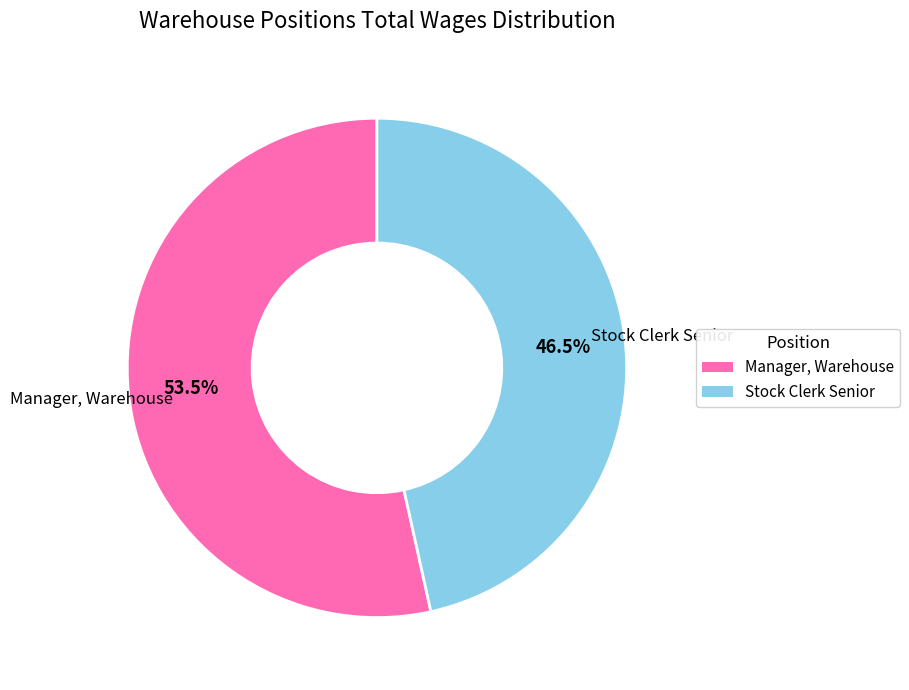

Which slice represents more than half of the pie?

Manager, Warehouse